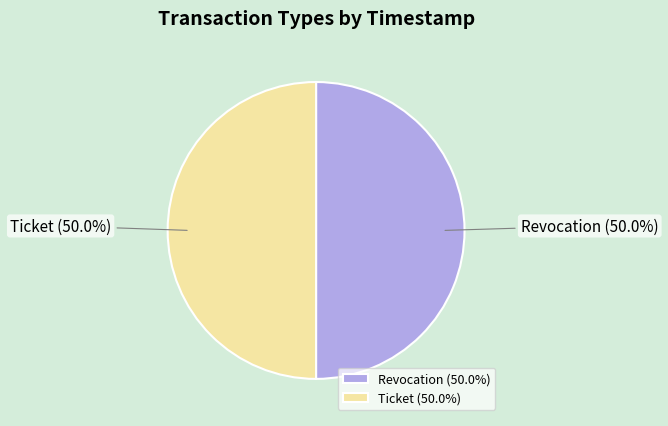

Is the sum of Ticket (50.0%) and Revocation (50.0%) greater than half?

Yes